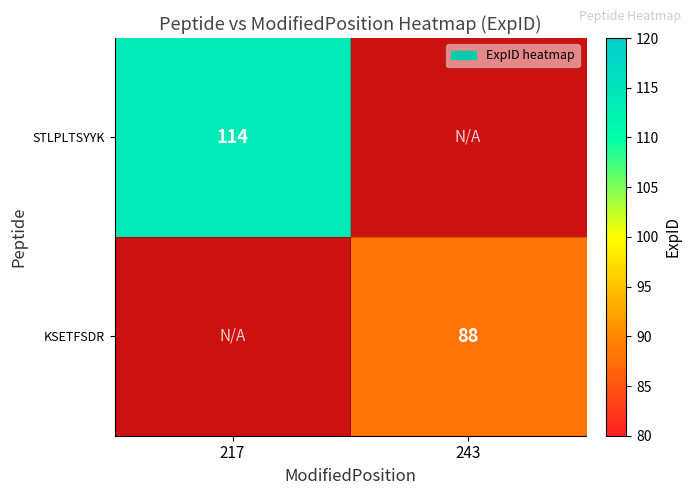

How many distinct data groups are displayed?

2